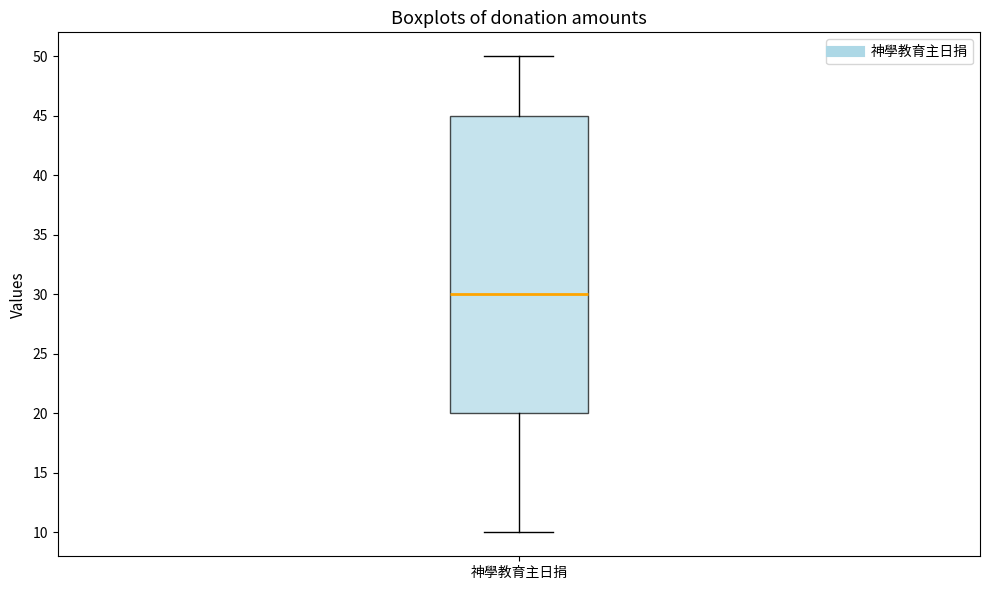

Where does the lower whisker of the box for 神學教育主日捐 end on the y-axis? The values are not printed on the chart, so give them approximately, as read against the axis.

10